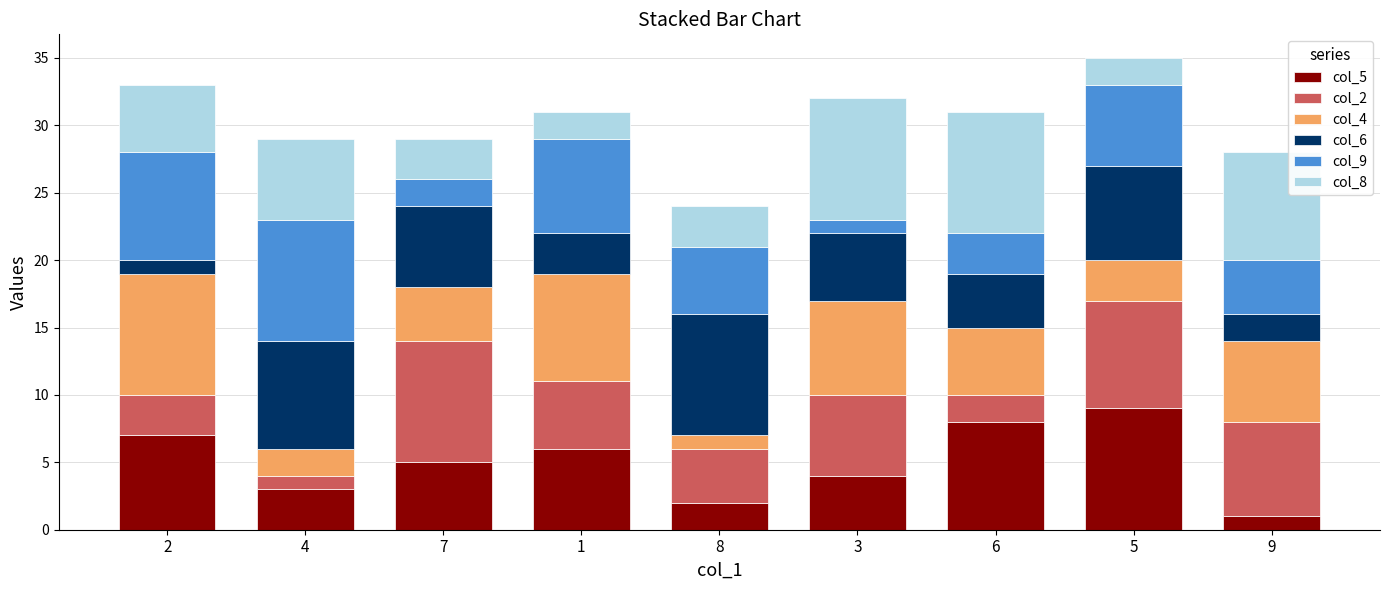

What are all the series names shown in the legend?

col_5, col_2, col_4, col_6, col_9, col_8